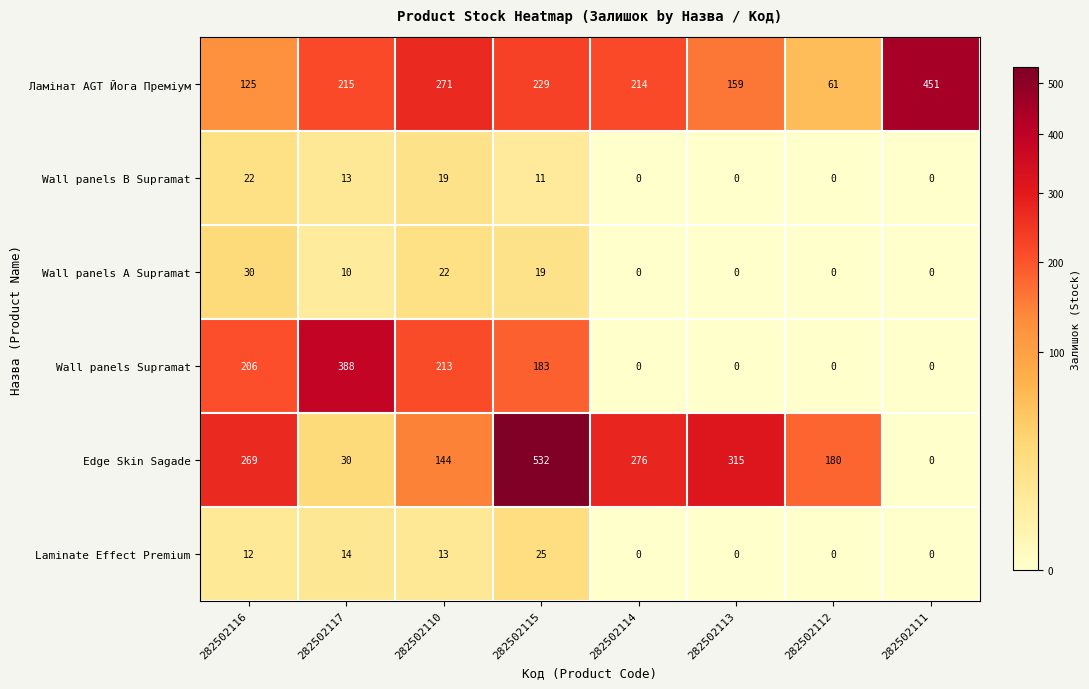

Between 282502116 and 282502114, which series saw the biggest shift?

Wall panels Supramat